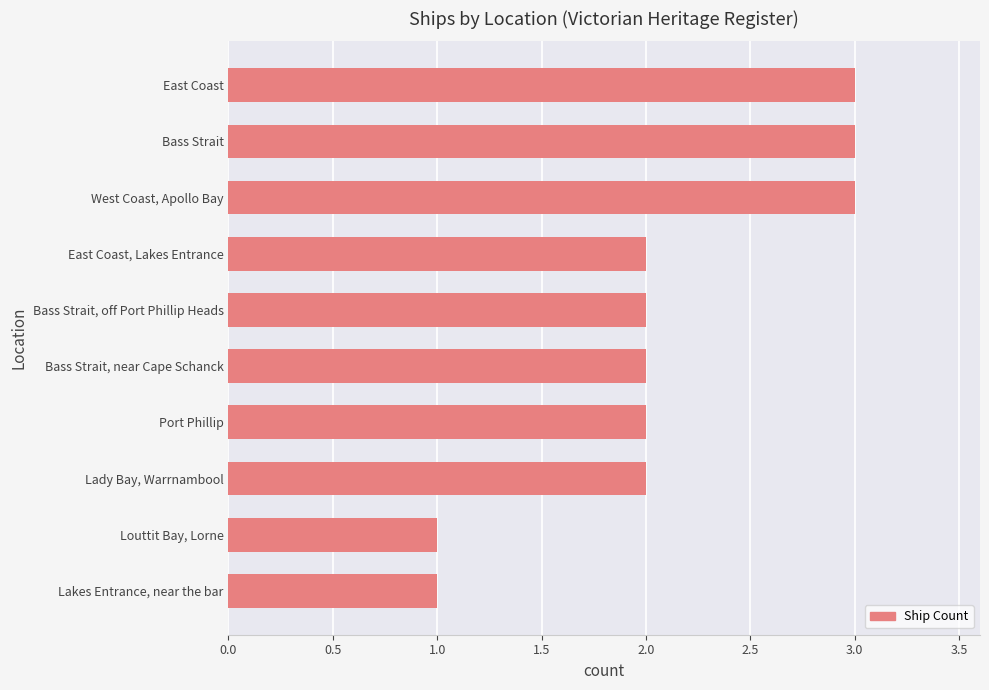

How many values are between 2 and 3?

8